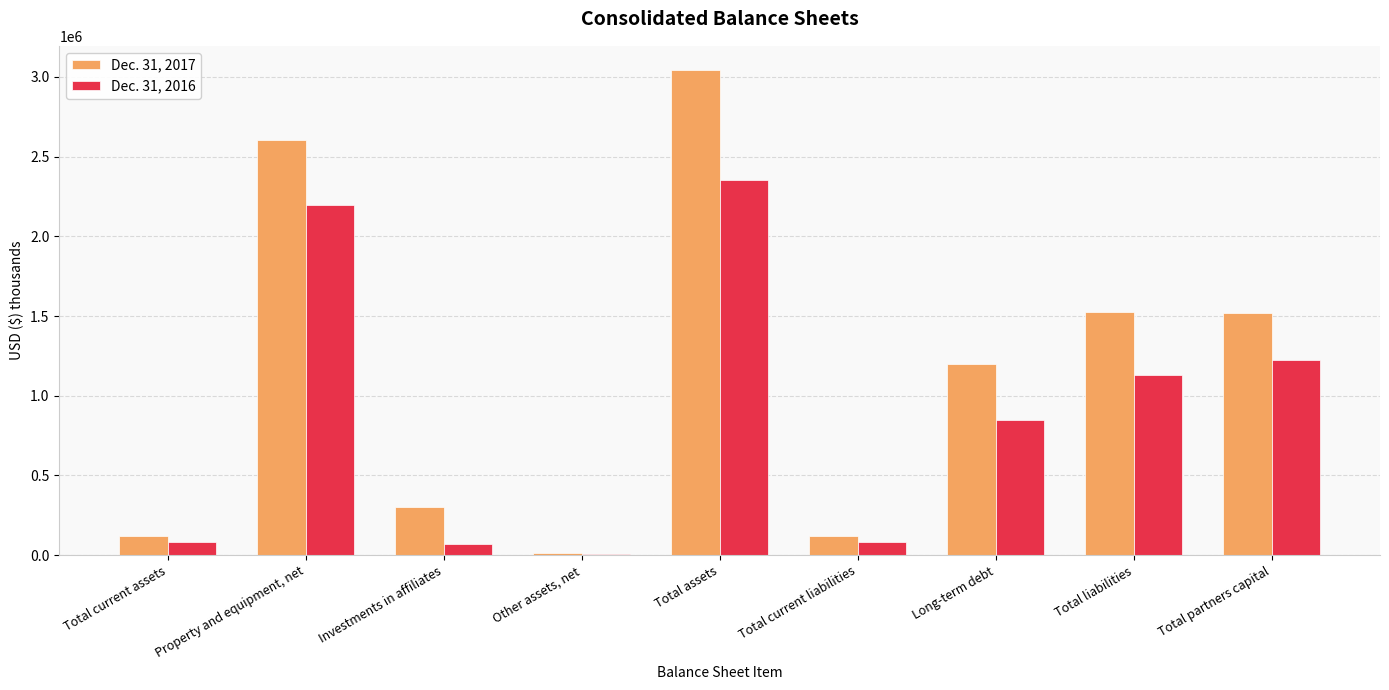

What is the total value across all series at Property and equipment, net?

4801481